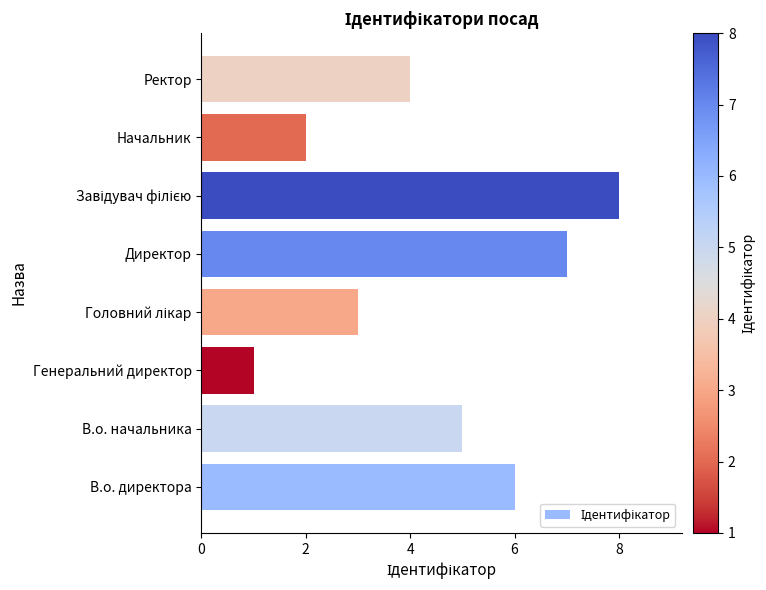

What is the maximum value shown in the chart?

8